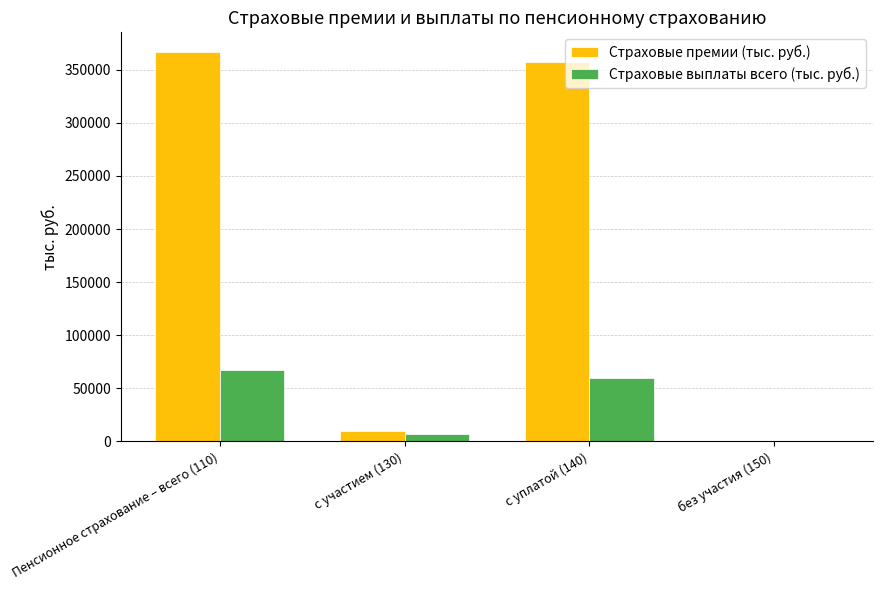

Which series has the widest spread of values?

Страховые премии (тыс. руб.)